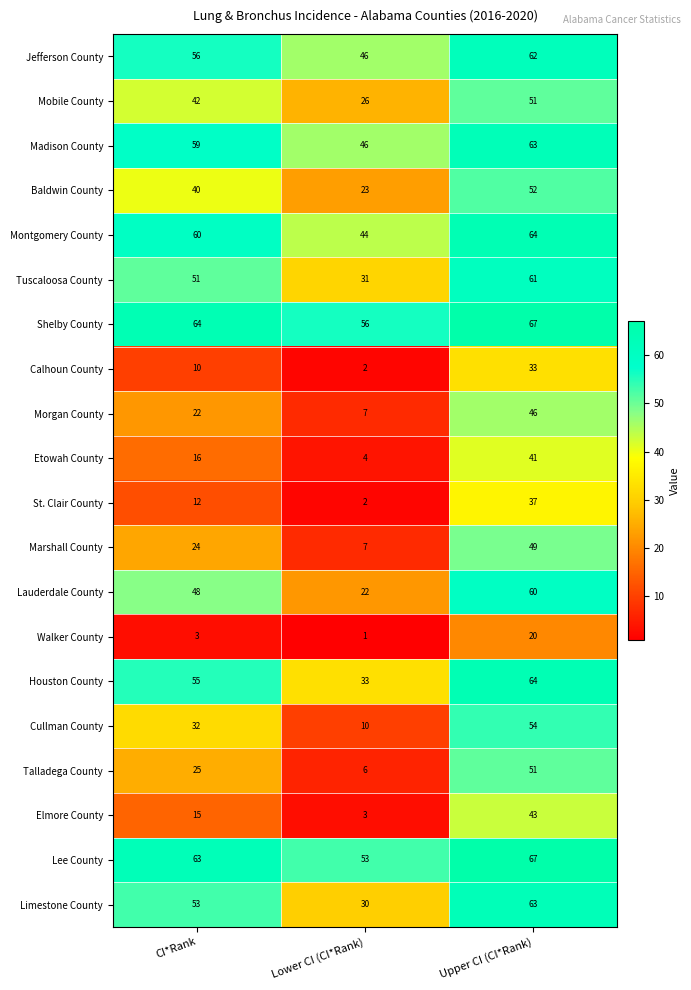

List the labels in order of Morgan County value, smallest first.

Lower CI (CI*Rank), CI*Rank, Upper CI (CI*Rank)